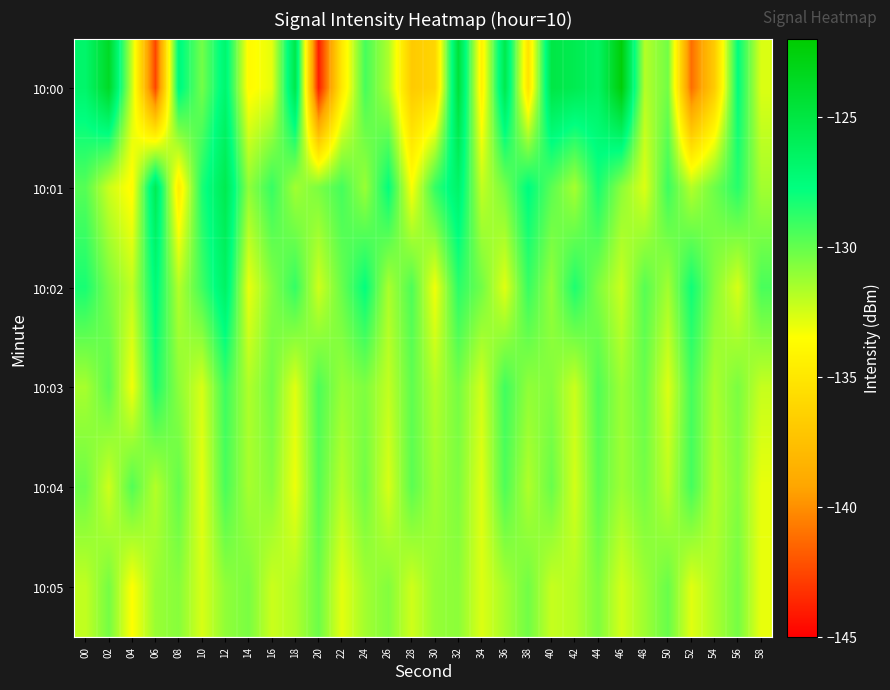

At how many categories does at least one series exceed -125?

3